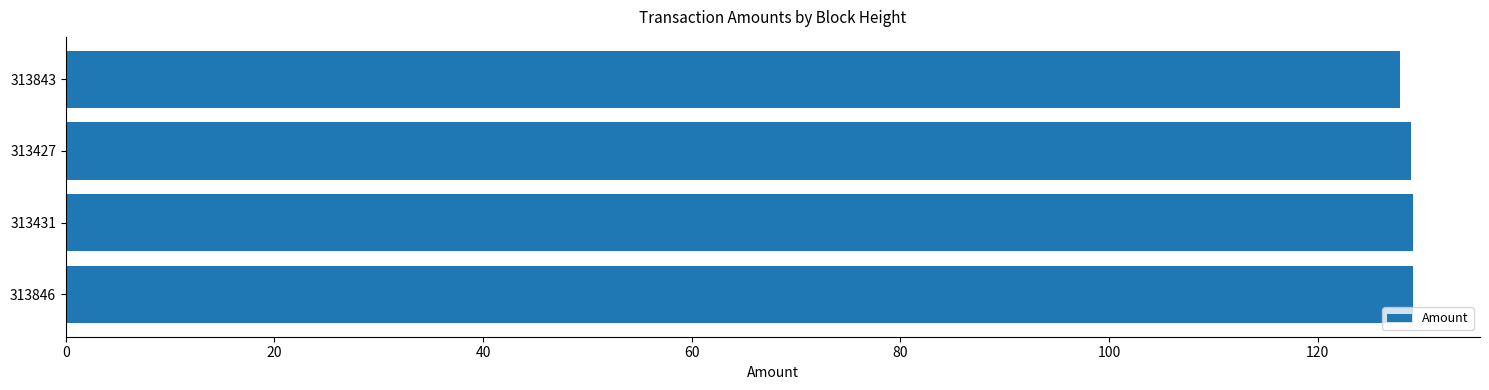

What is the ratio of the value at 313843 to the value at 313427?

1.0